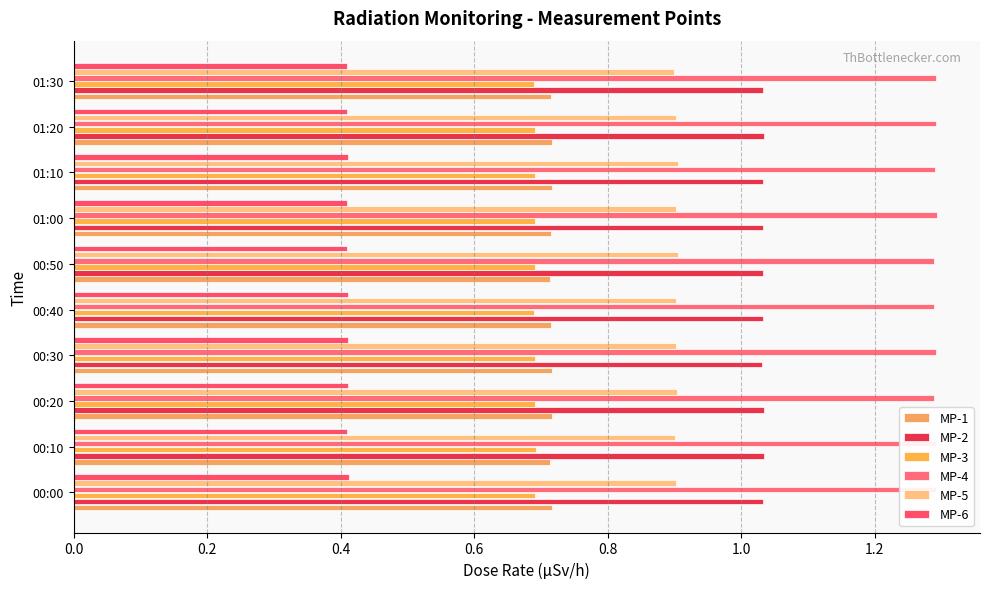

How many data points does each series have?

10